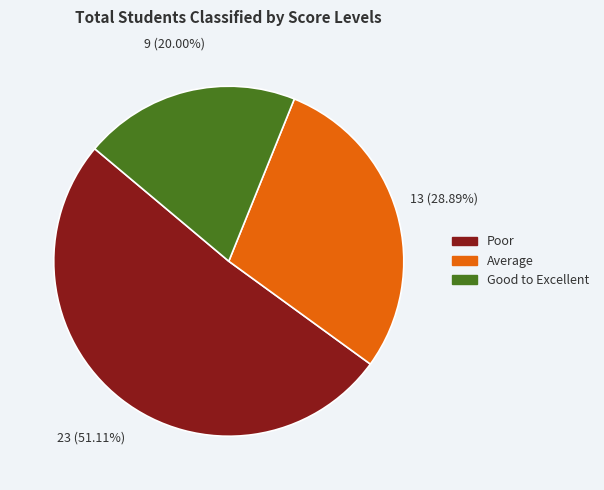

Count the number of slices in the pie.

3